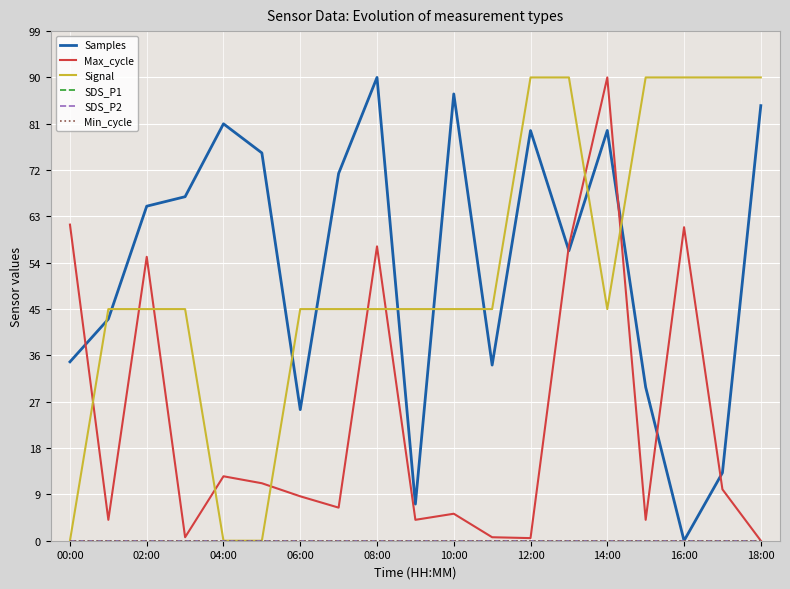

At how many categories does at least one series exceed 80?

10